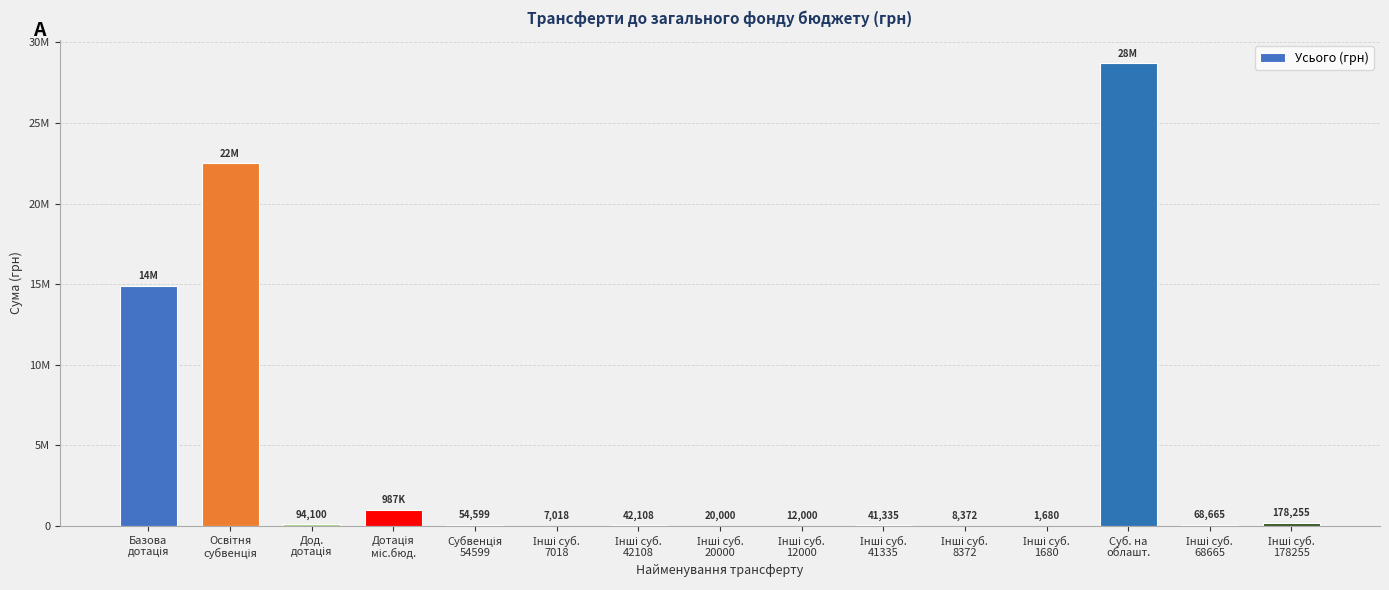

Are the bars horizontal?

No